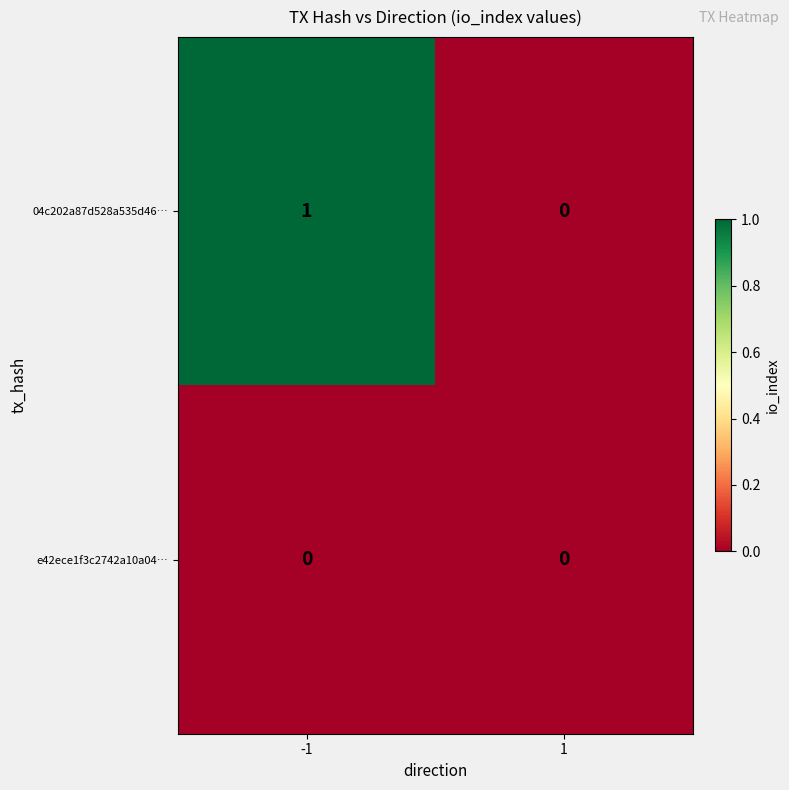

Is the value of e42ece1f3c2742a10a04… at 1 greater than the value of 04c202a87d528a535d46… at -1?

No